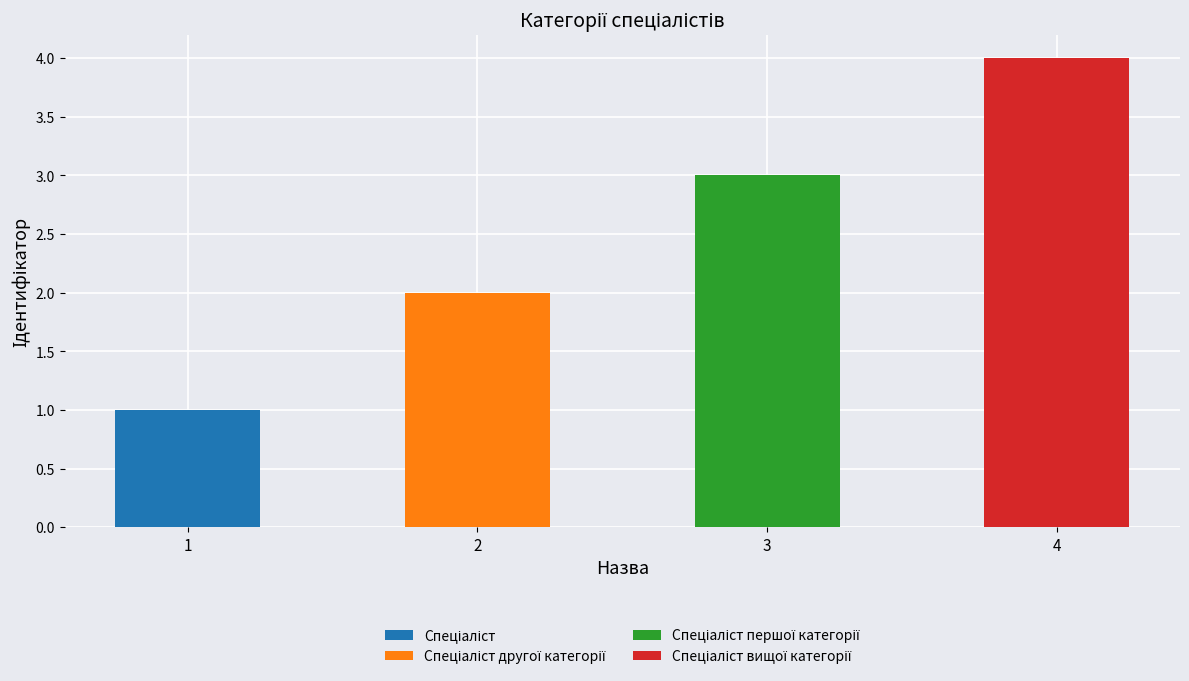

Where does the data first go above 3?

Спеціаліст вищої категорії